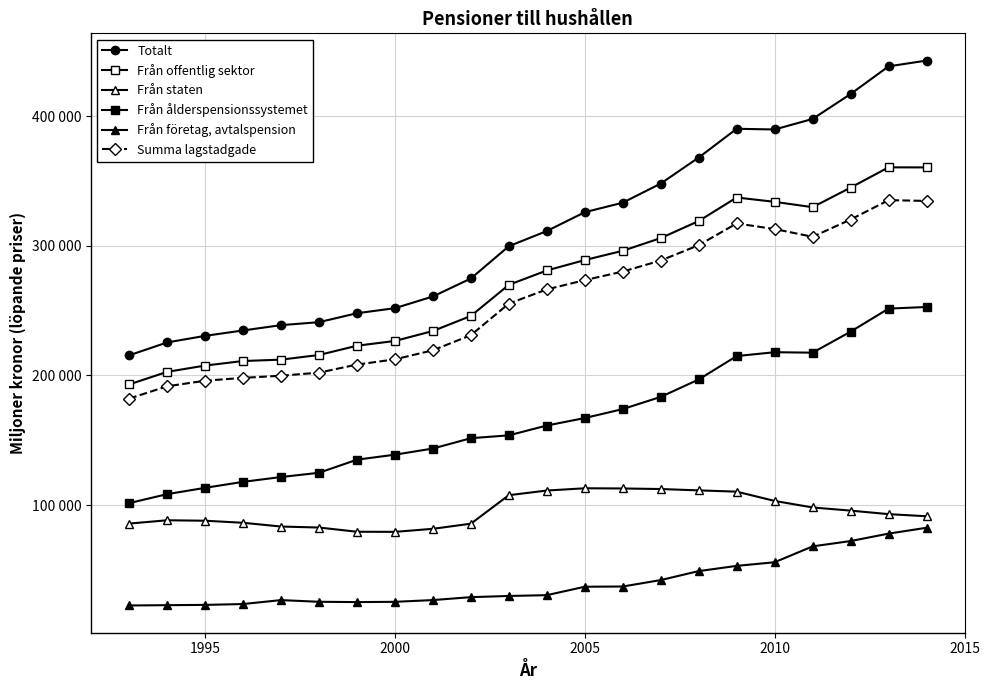

At how many categories does at least one series exceed 436465?

2